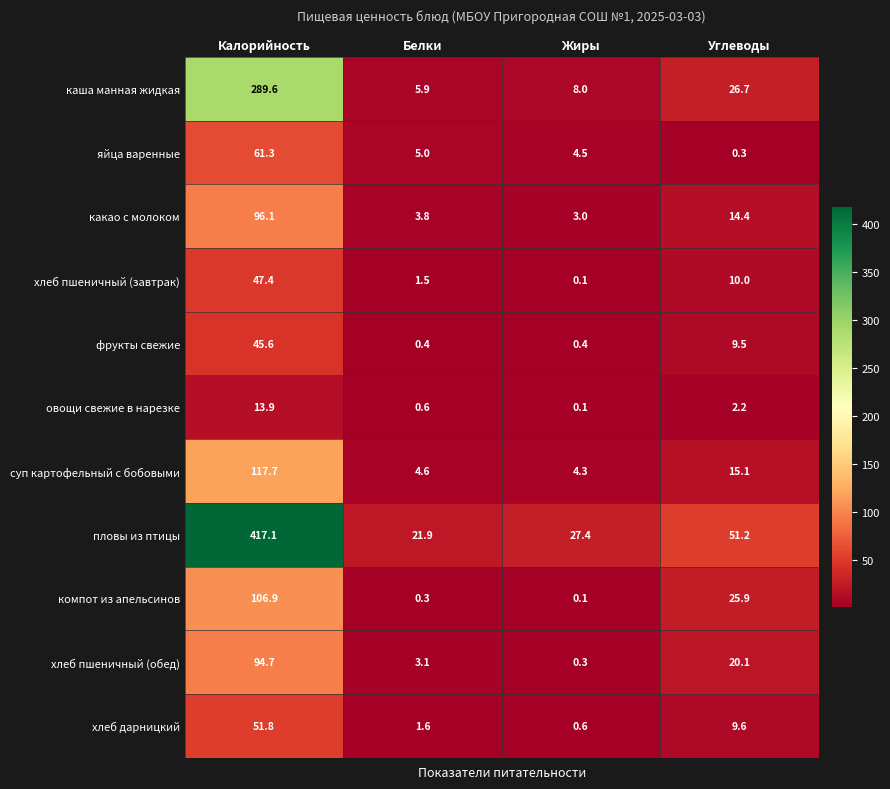

True or false: хлеб дарницкий has a value of 1.1 at Жиры.

False